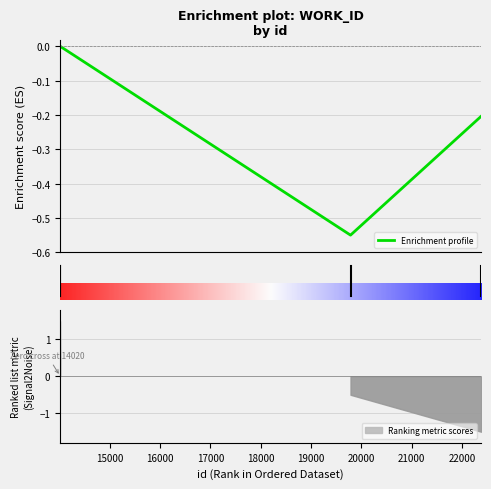

Reading right to left, list all the values displayed in this chart.

22381=-0.2	19786=-0.6	14020=-0.0	14013=-0.0